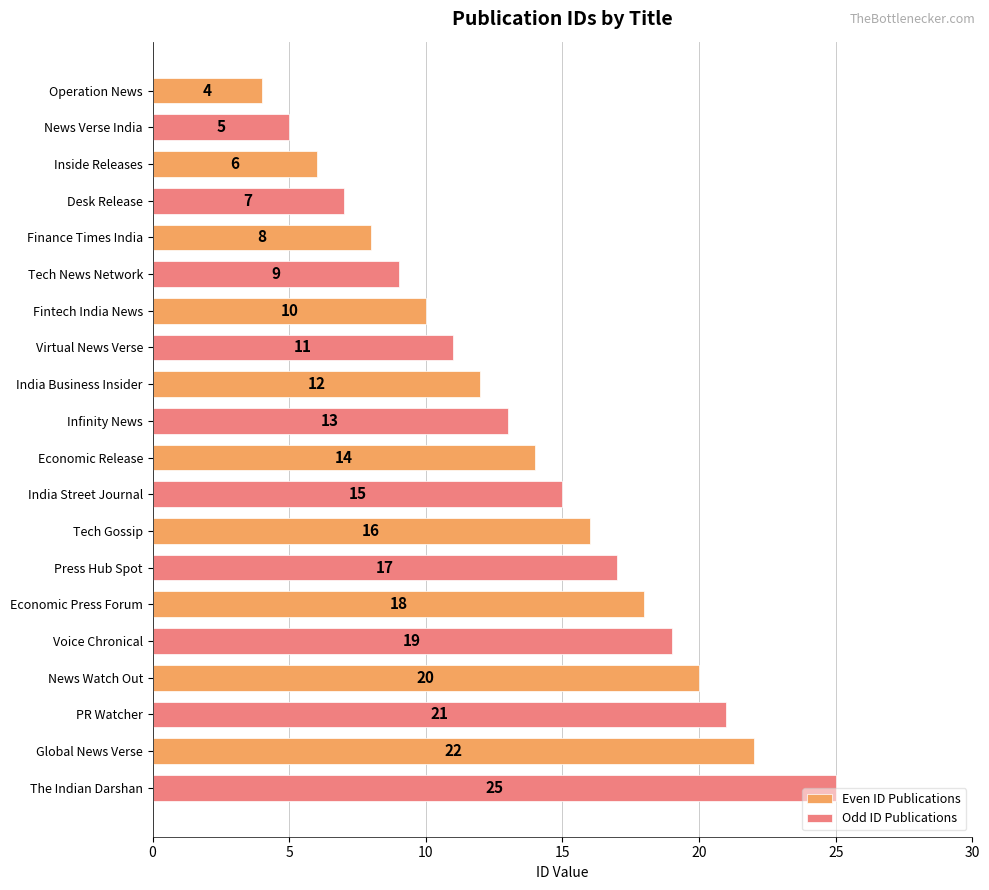

What is the sum of the Even ID Publications values at Inside Releases and India Business Insider?

18